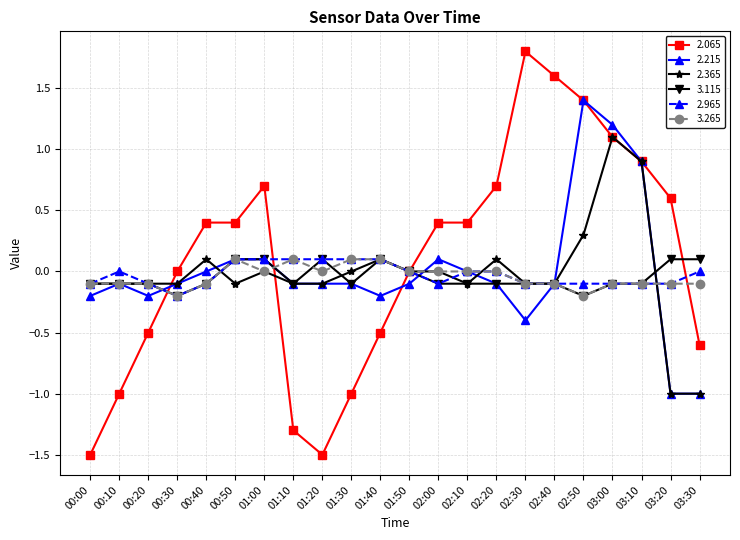

Where is the first local minimum for 2.965?

00:30